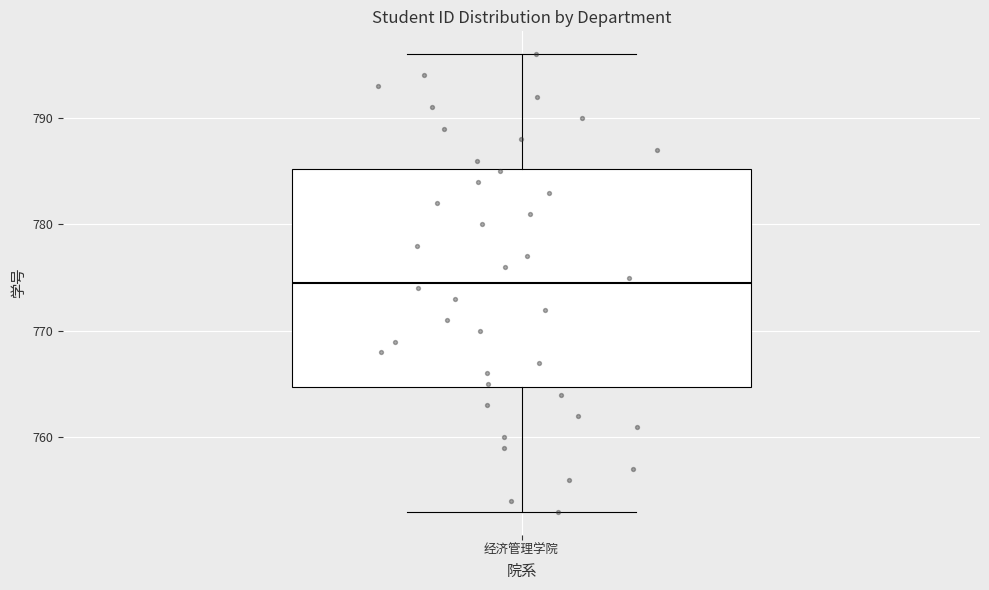

Read this box plot against the y-axis: the position of the median line, the range covered by the box, and the ends of both whiskers. The values are not printed on the chart, so give them approximately, as read against the axis.

median 775, box 765 to 785, whiskers 753 to 796